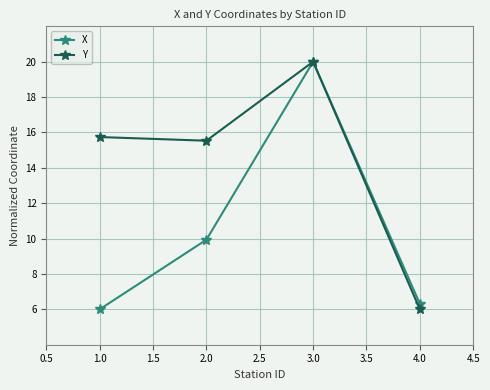

The Y series shows 15.7 at 1.0. True or false?

True